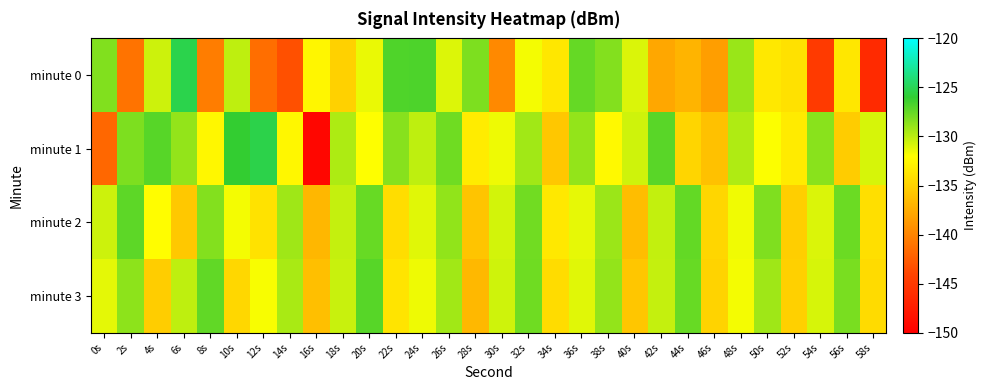

Rank the series by their maximum value, from highest to lowest.

minute 0, minute 1, minute 3, minute 2